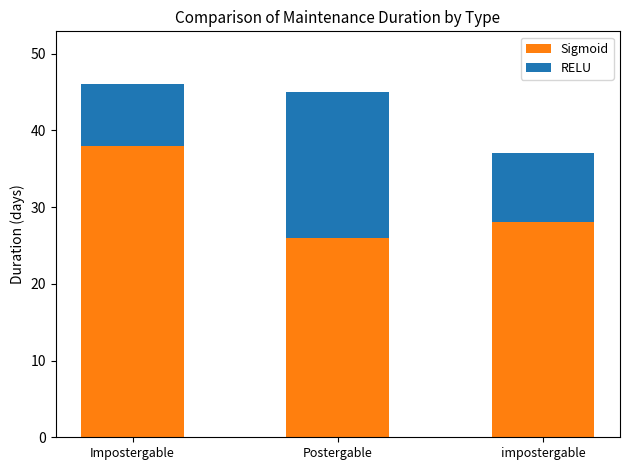

How many data points does each series have?

3